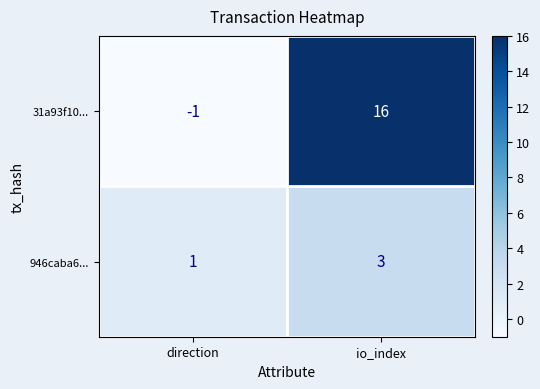

At direction, list the series in order from smallest to largest.

31a93f10..., 946caba6...